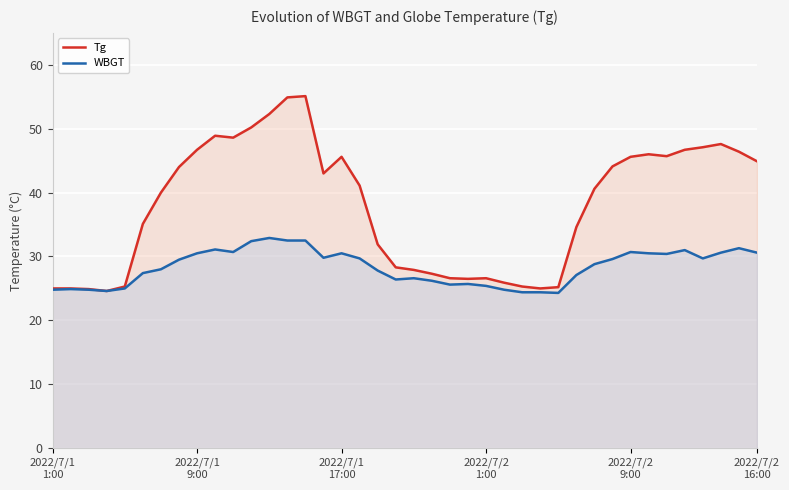

Between 30 and 35, which series saw the biggest shift?

Tg